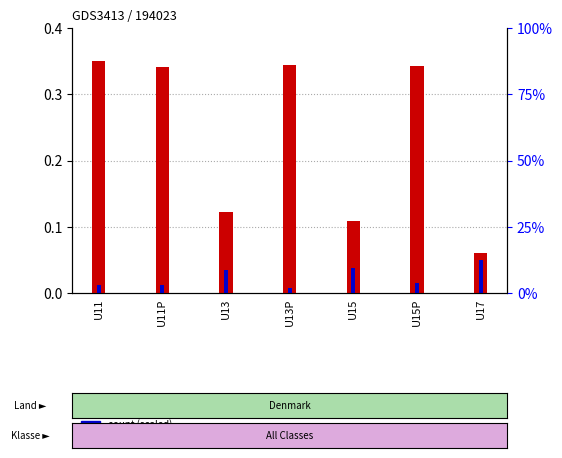

List the labels in order of count (scaled) value, smallest first.

U13P, U11, U11P, U15P, U13, U15, U17